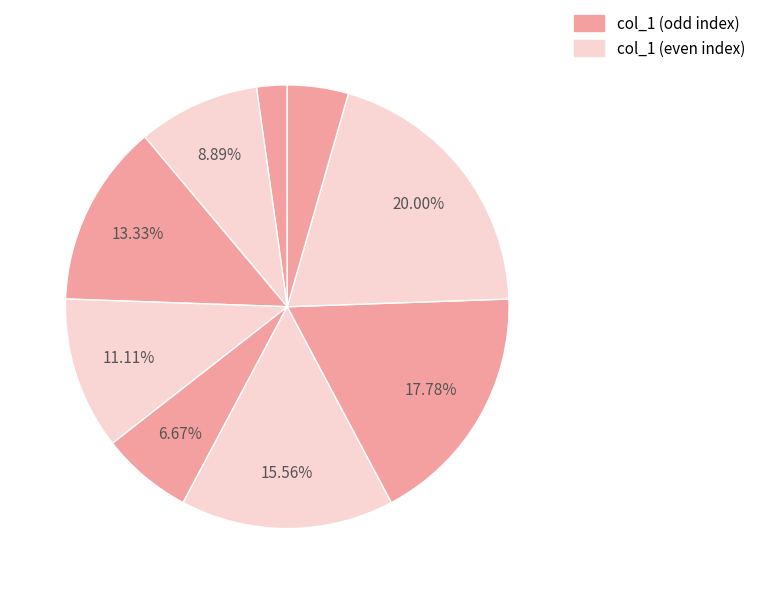

How many slices are in this pie chart?

9